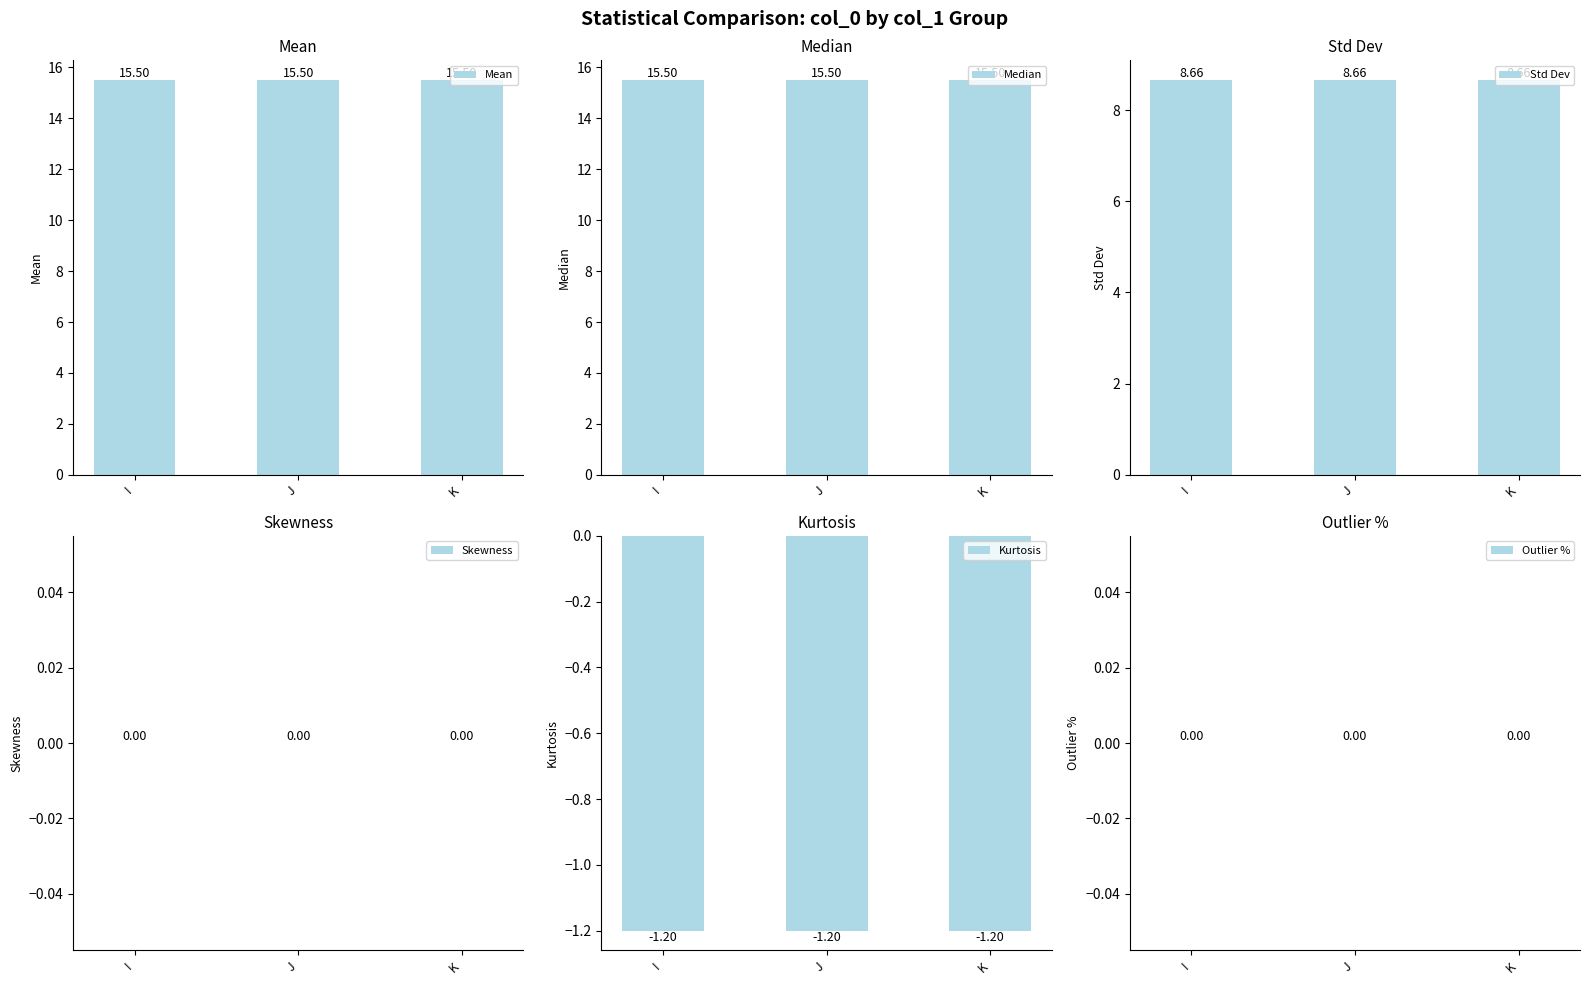

At how many categories does at least one series exceed 12?

3